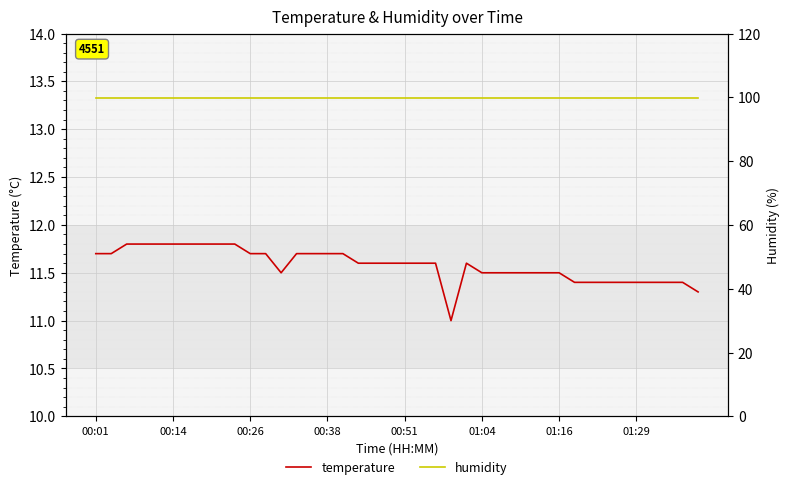

Which category has the lowest value in the humidity series?

00:01